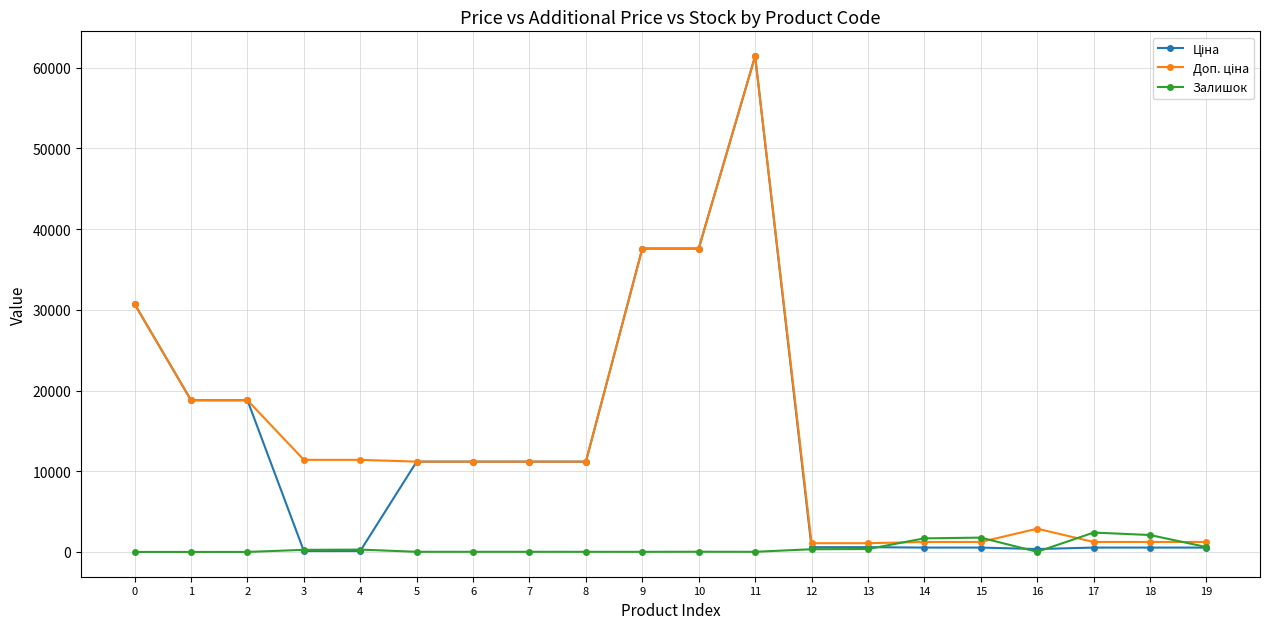

What is the greatest value displayed?

61434.3